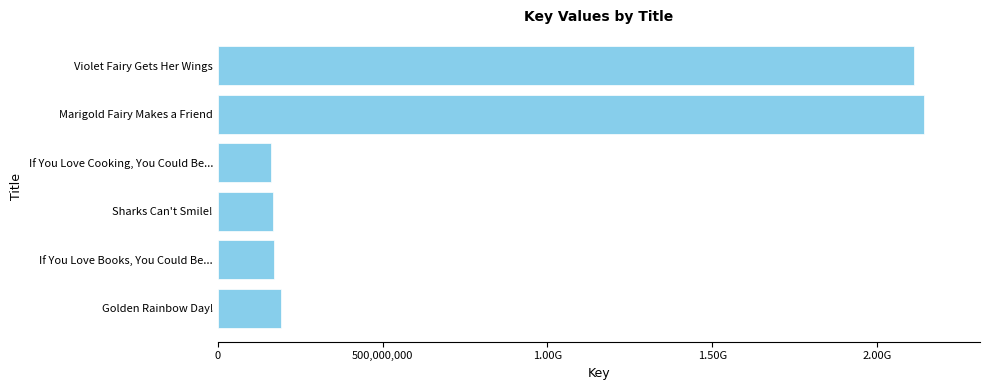

What is the average value?

823959454